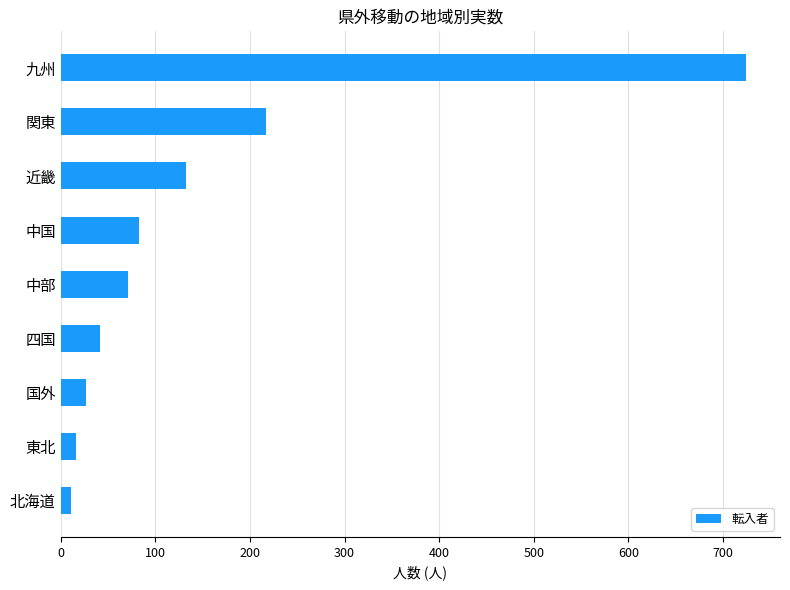

How many categories are shown in the chart?

9